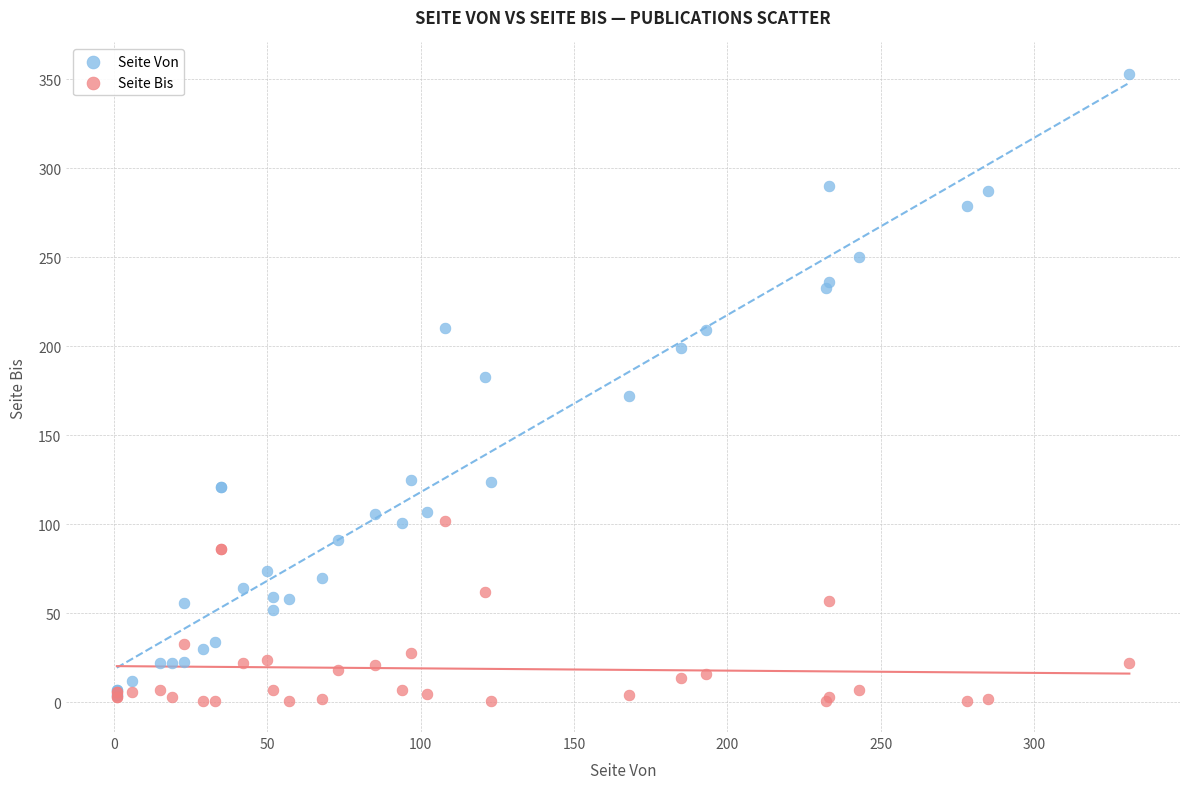

Which series has the widest spread of Y values?

Seite Von